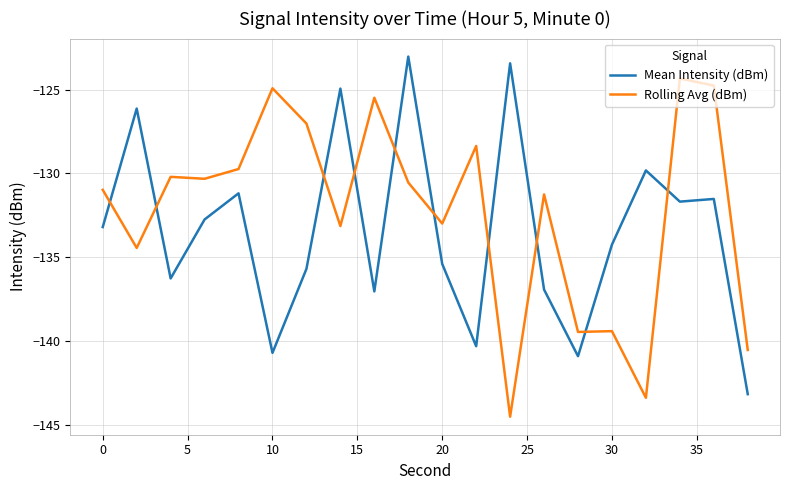

Which series has the largest total across all categories?

Rolling Avg (dBm)